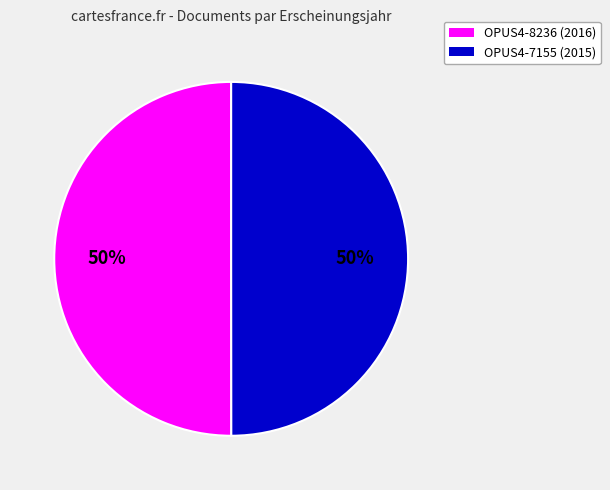

What percentage is the OPUS4-7155 slice, to the nearest percent?

50%